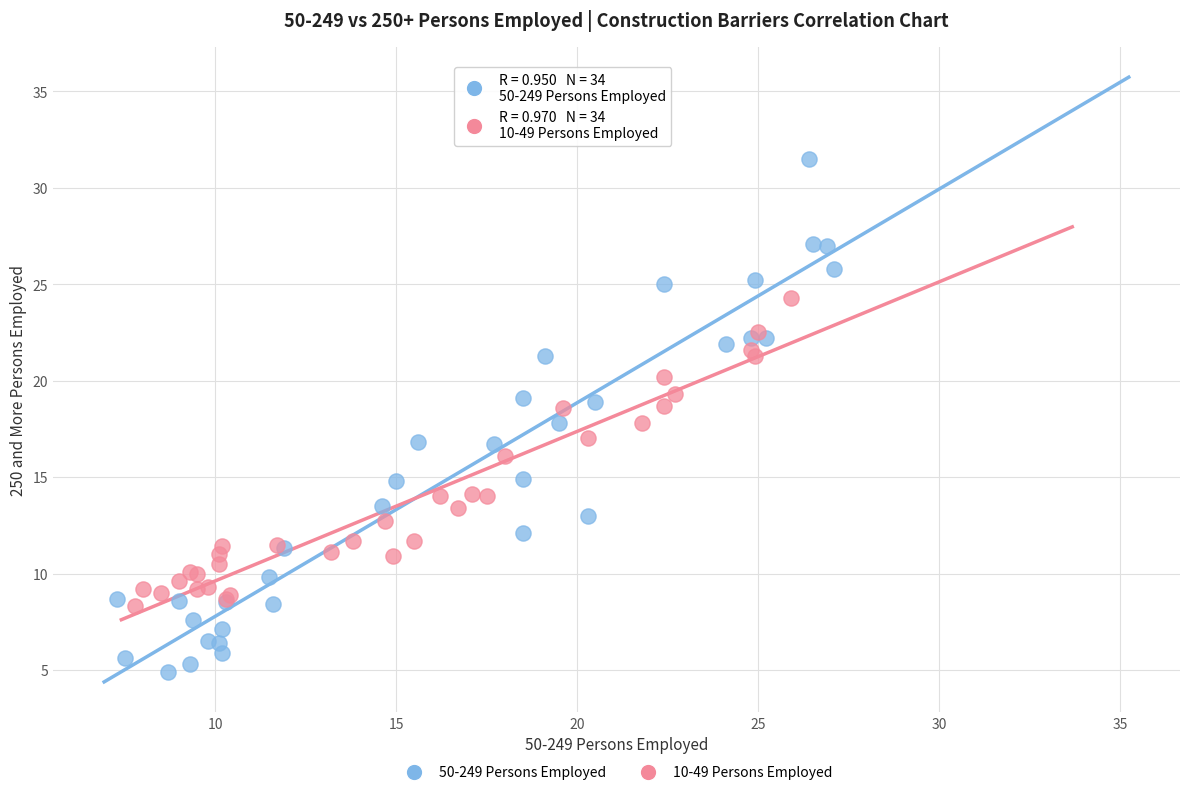

Which series contains the highest Y value?

50-249 Persons Employed